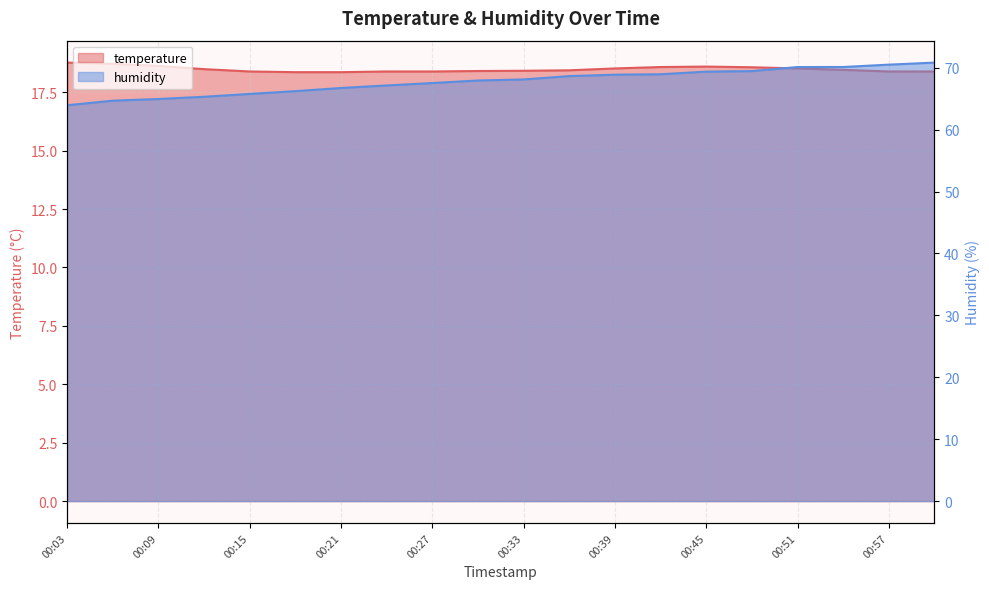

What is the label of the 12th point from the left?

00:36